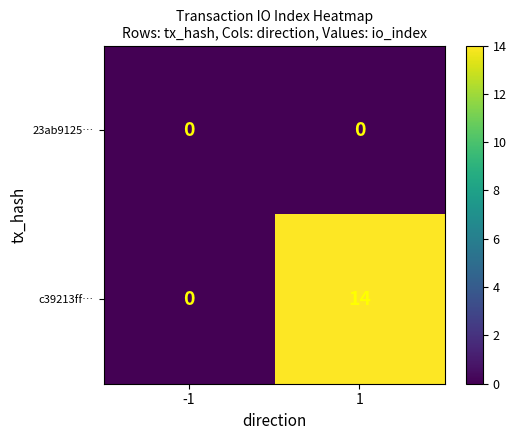

Is the value of c39213ff… at 1 greater than the value of 23ab9125… at -1?

Yes